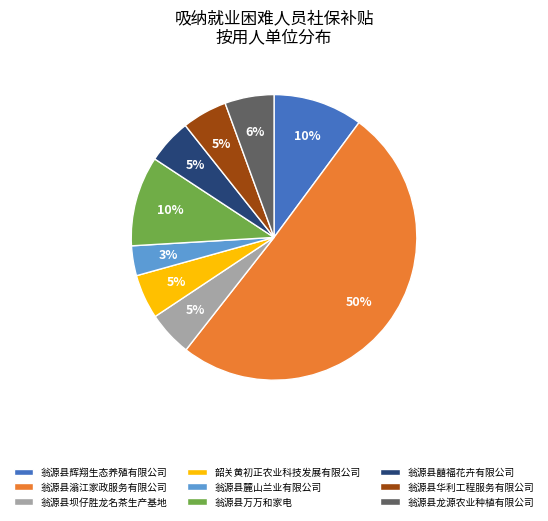

True or false: 翁源县龙源农业种植有限公司 accounts for 6% of the total.

True